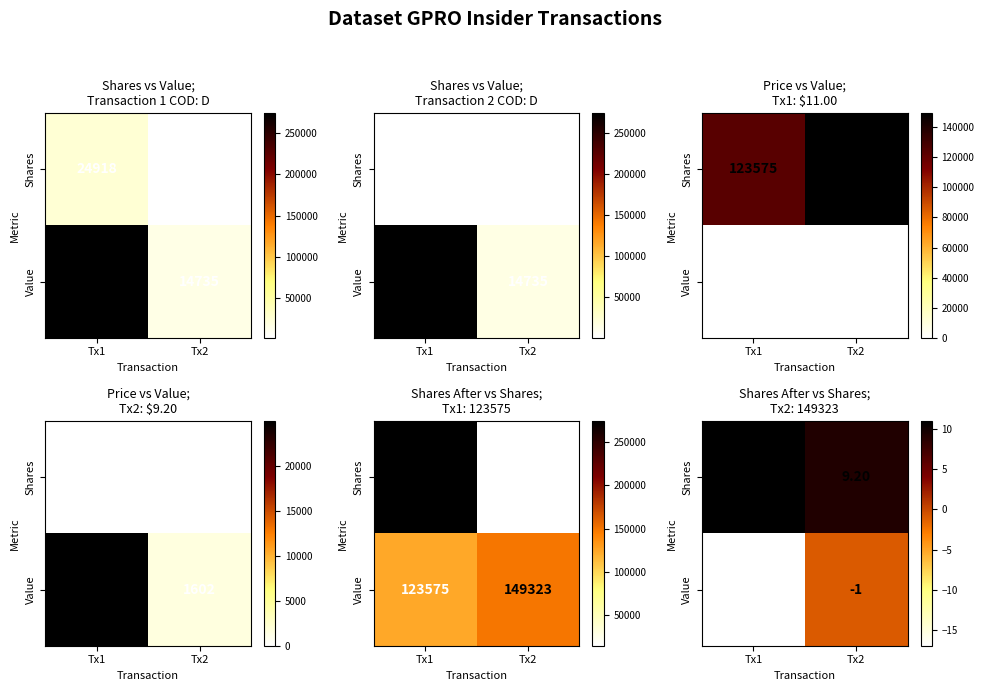

The Value series shows -1.0 at Tx2. True or false?

True